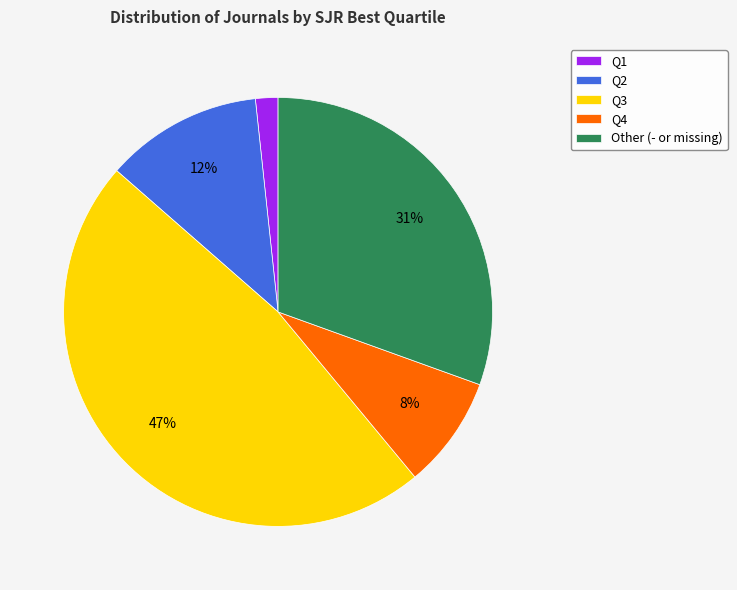

How many segments does this pie chart have?

5